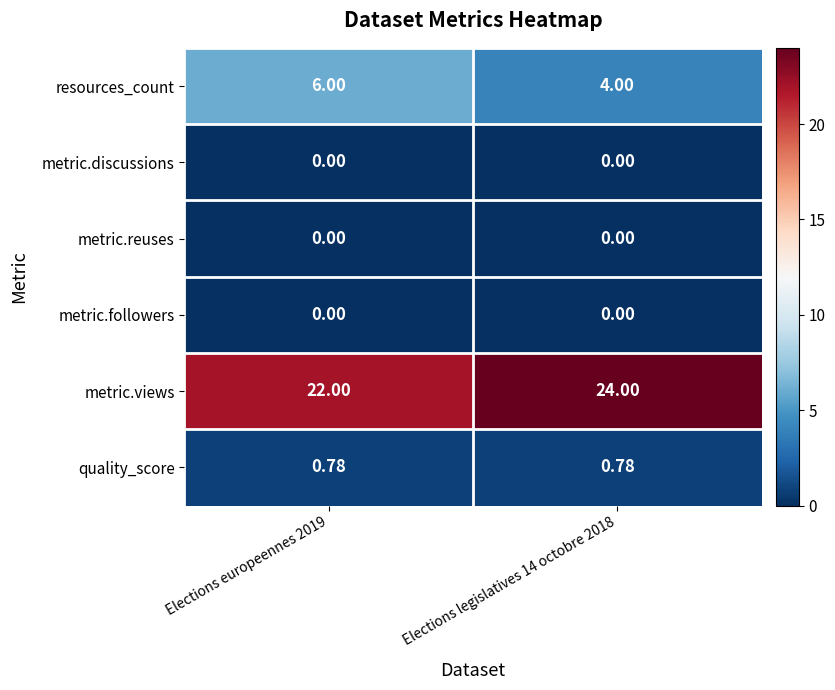

Is the value of metric.reuses at Elections legislatives 14 octobre 2018 greater than the value of quality_score at Elections europeennes 2019?

No